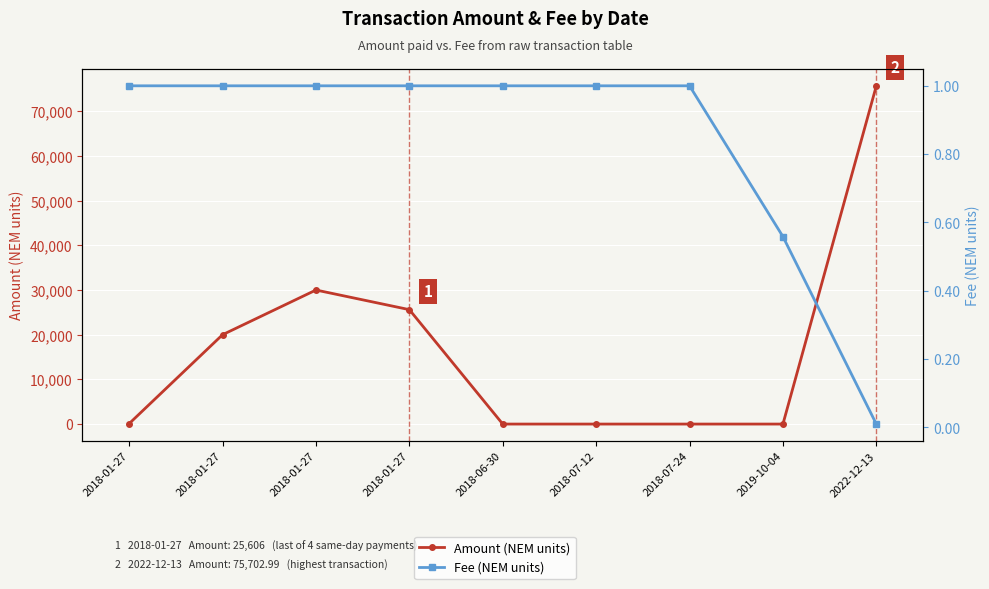

How many categories are shown in the chart?

9